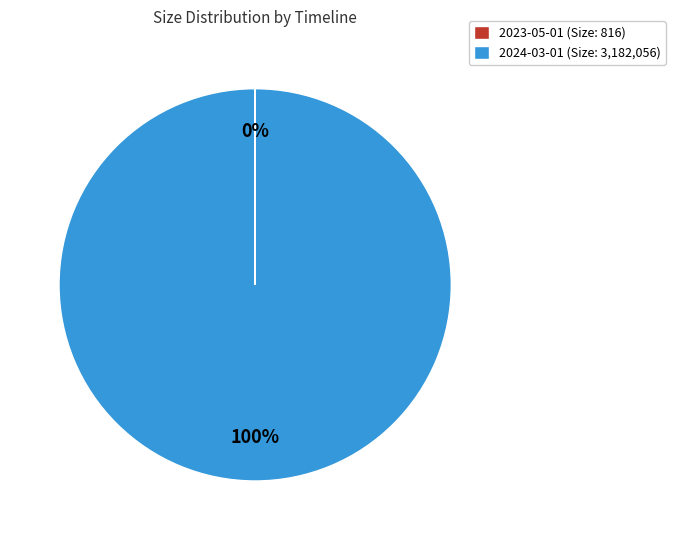

To the nearest percent, what portion does 2024-03-01 (Size: 3,182,056) represent?

100%